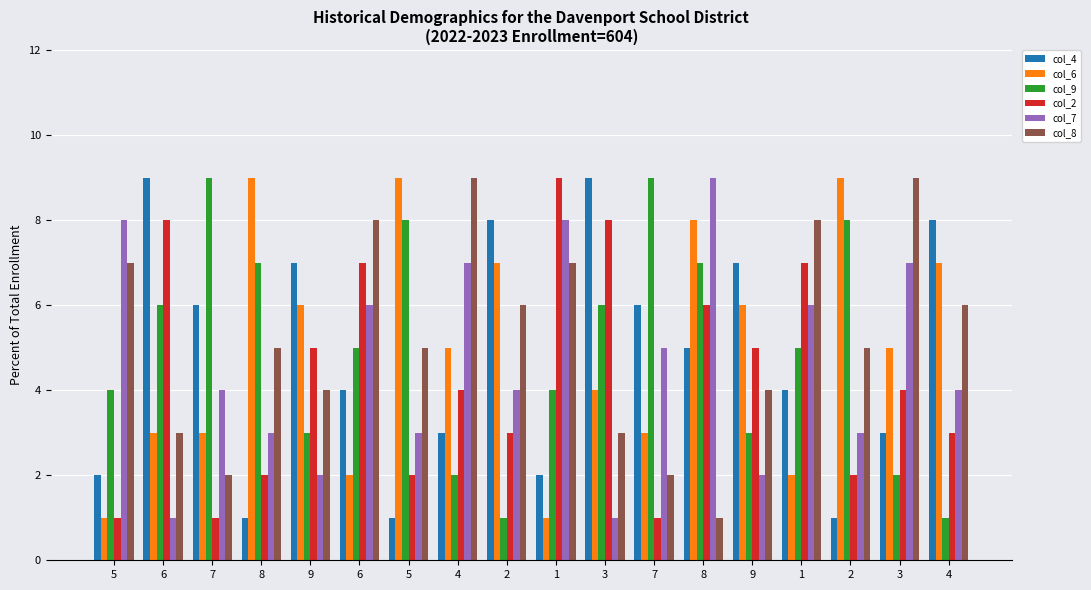

What is the maximum value shown in the chart?

9